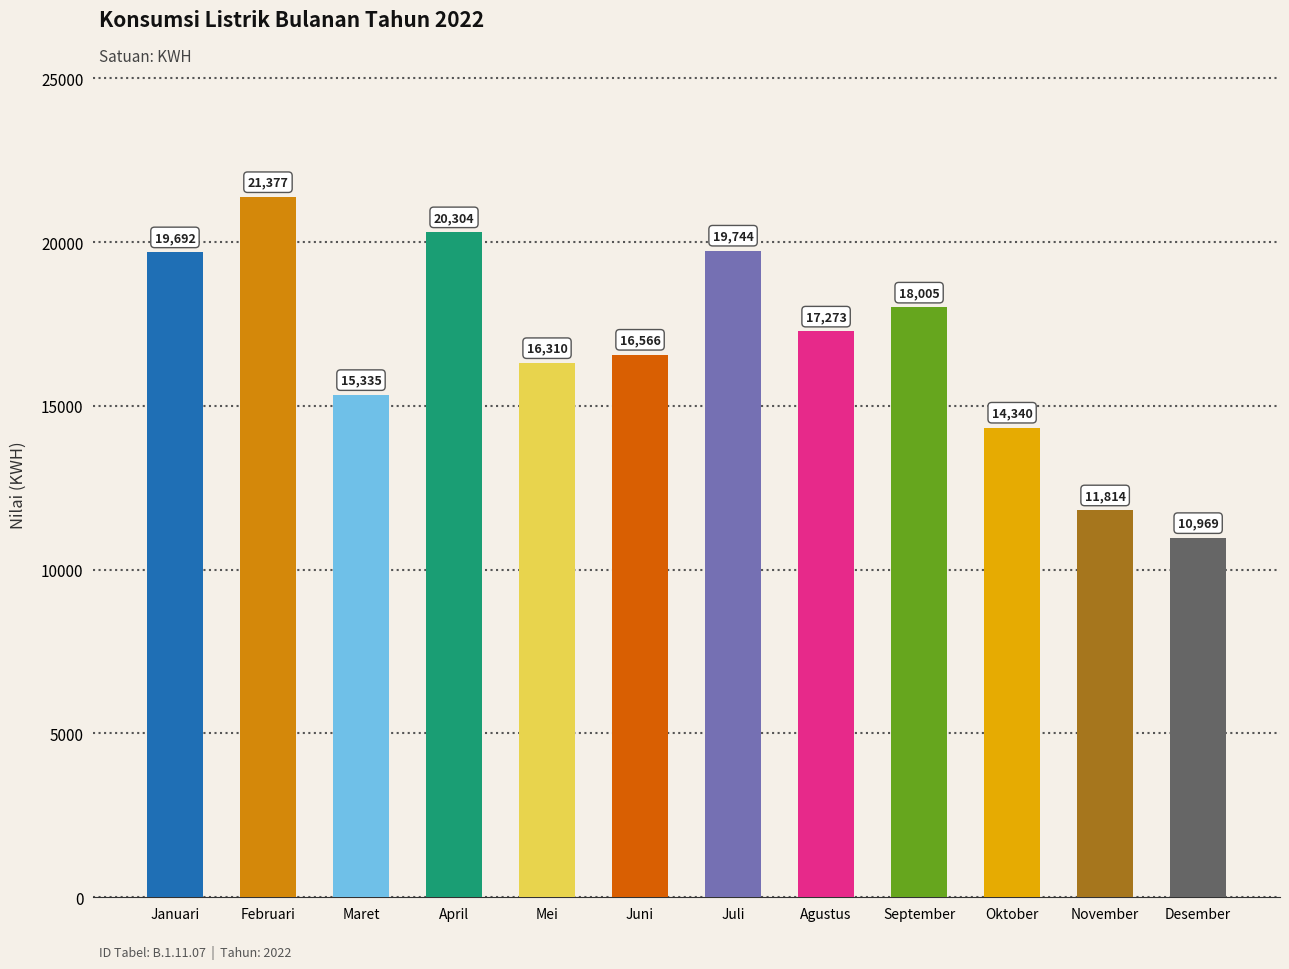

At which label is the value closest to 16173?

Mei